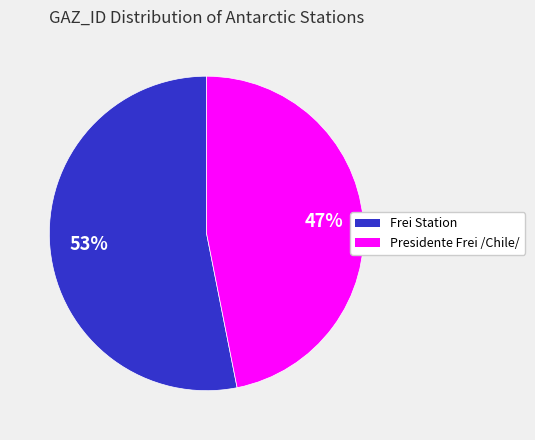

Which category has the smallest portion of the pie?

Presidente Frei /Chile/